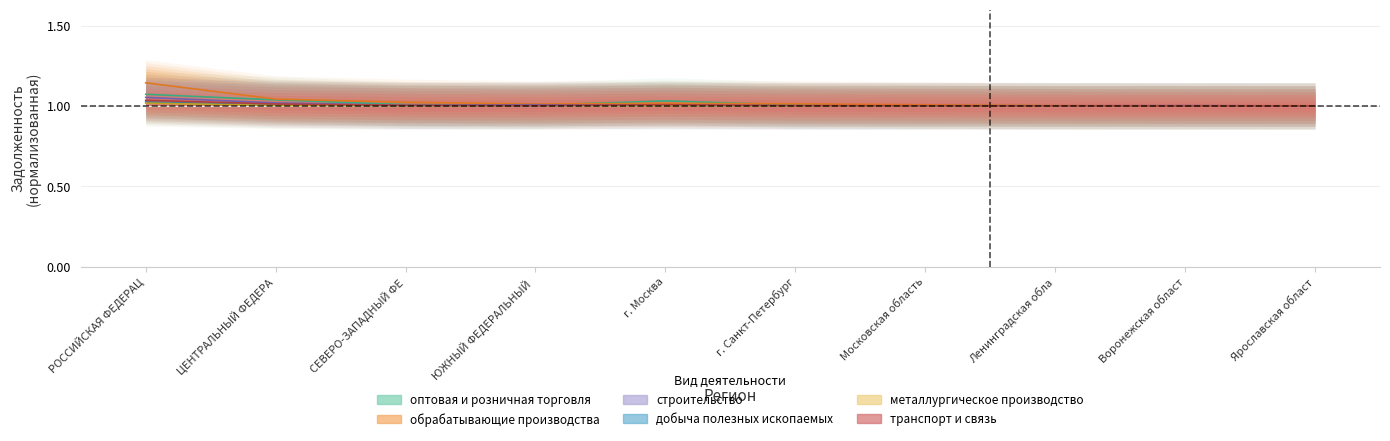

Which label corresponds to the largest value in the chart?

РОССИЙСКАЯ ФЕДЕРАЦ